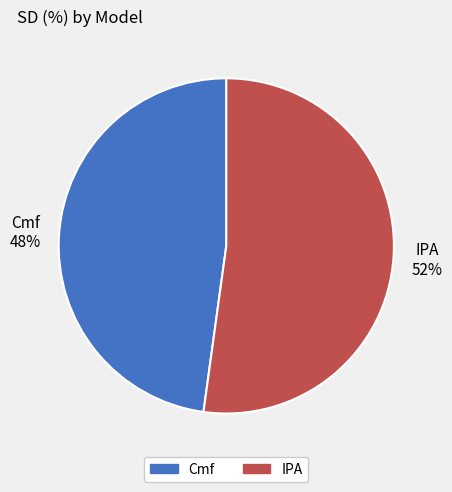

What percentage is the IPA slice, to the nearest percent?

52%